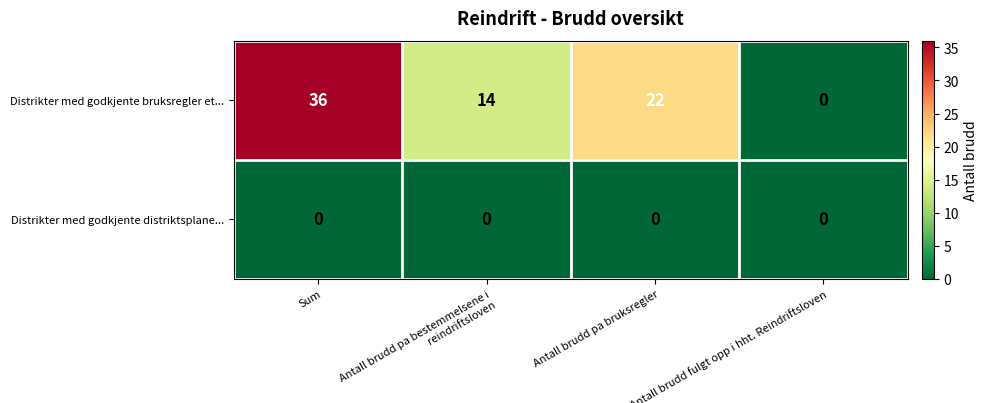

What is the total value across all series at Antall brudd pa bruksregler?

22